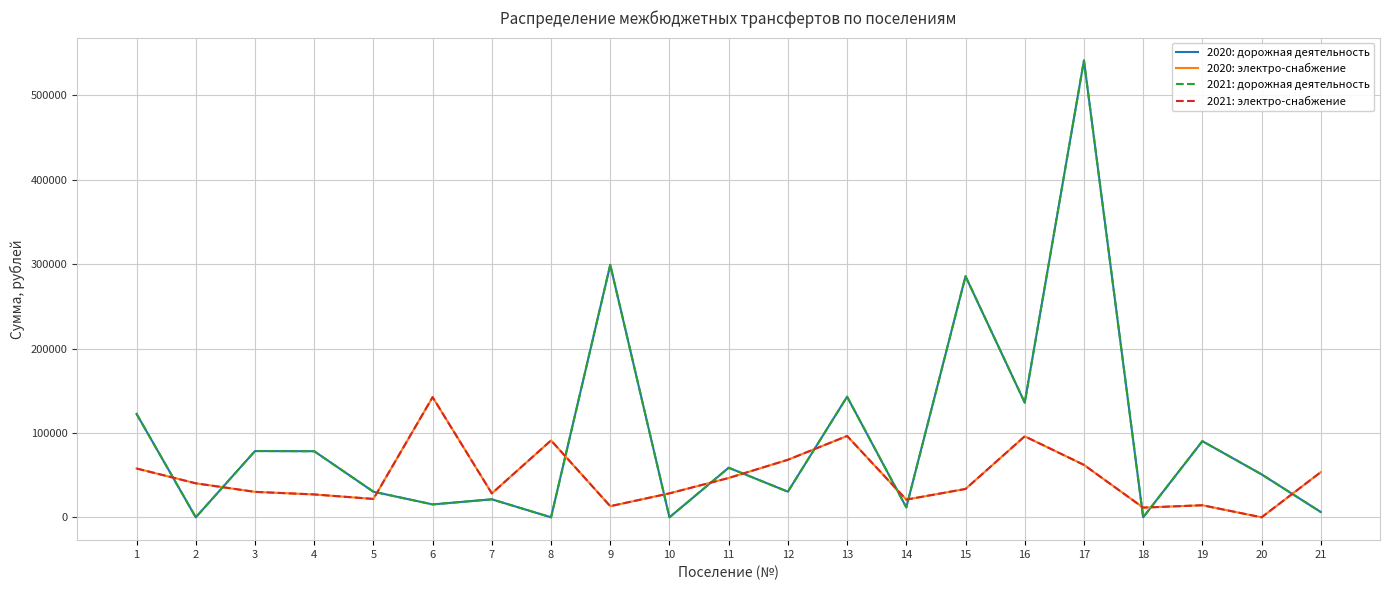

Reading right to left, transcribe all the data shown in this chart.

2020: дорожная деятельность: 6267	50916	90277	0	541467	135905	285714	11750	142955	30353	58749	0	299226	0	21345	15275	30353	78332	78527	0	122589
2020: электро-снабжение: 53560	0	14300	11505	62140	96005	33605	20995	96395	68185	46605	28405	13195	91130	28340	142415	21775	27105	30160	40300	57850
2021: дорожная деятельность: 6267	50916	90277	0	541467	135905	285714	11750	142955	30353	58749	0	299226	0	21345	15275	30353	78332	78527	0	122589
2021: электро-снабжение: 53560	0	14300	11505	62140	96005	33605	20995	96395	68185	46605	28405	13195	91130	28340	142415	21775	27105	30160	40300	57850